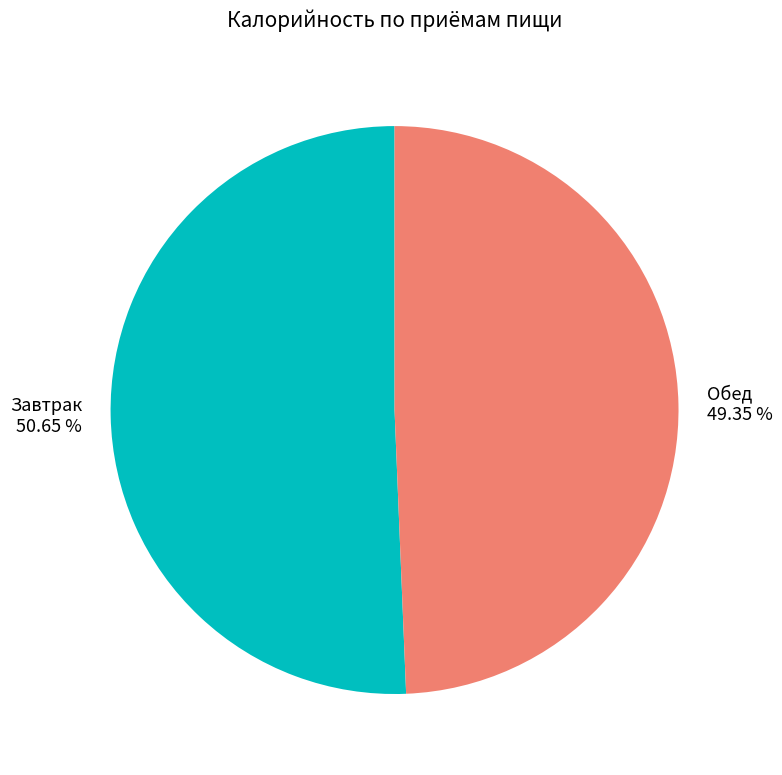

Is the sum of Обед and Завтрак greater than half?

Yes